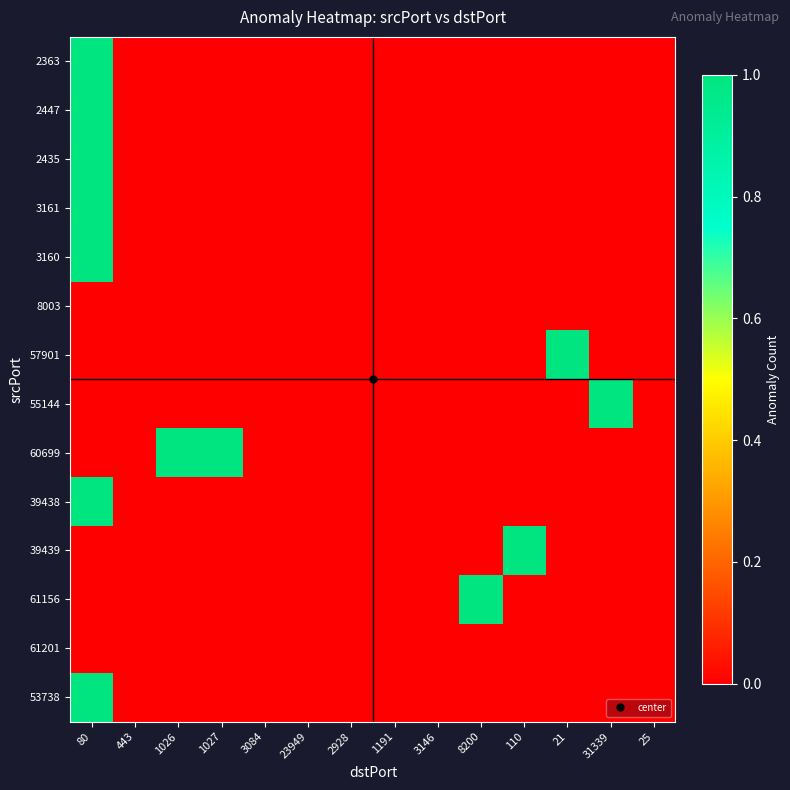

Which series has the widest spread of values?

2363